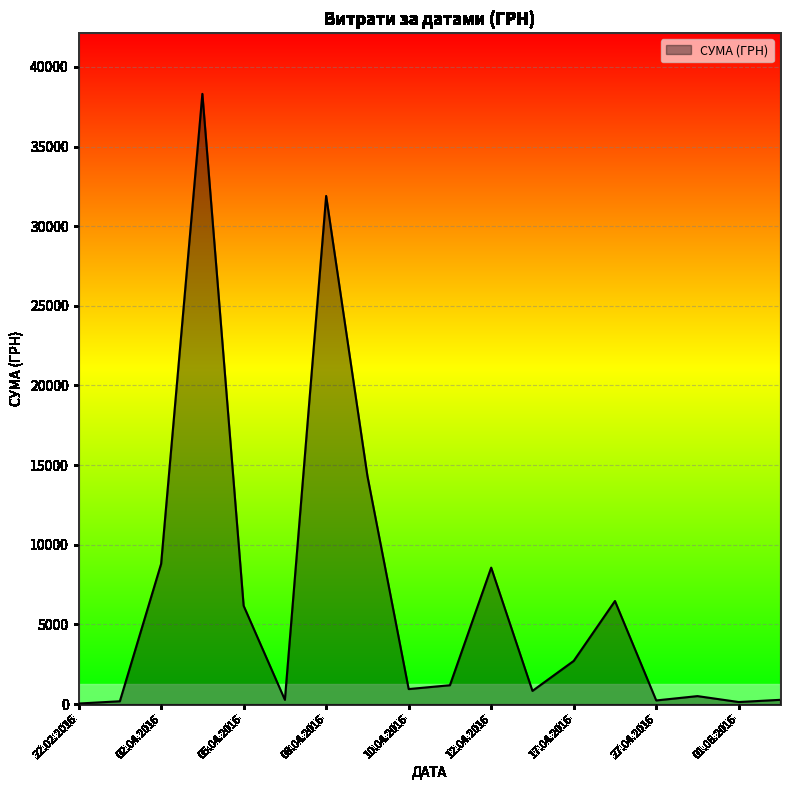

What is the difference between the maximum and minimum values?

38264.5